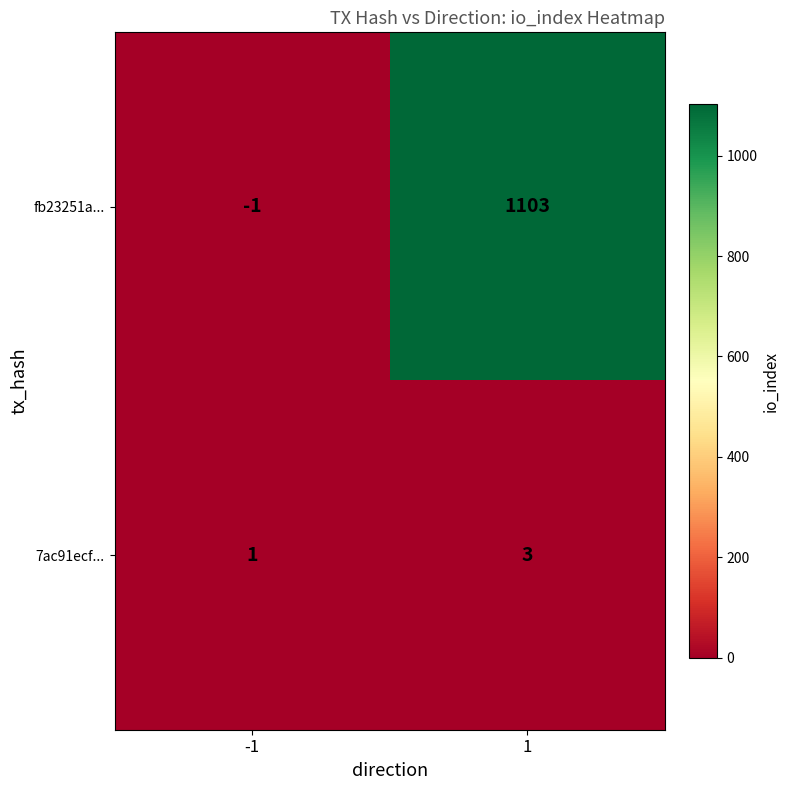

List the series in order of their peak value, highest first.

fb23251a..., 7ac91ecf...